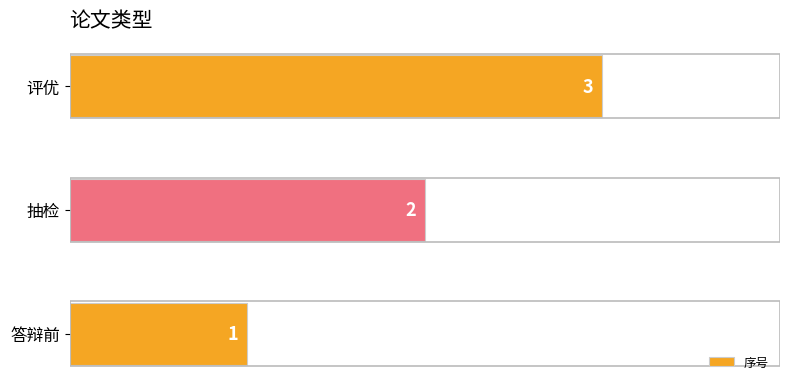

What is the sum of the values at 答辩前 and 抽检?

3